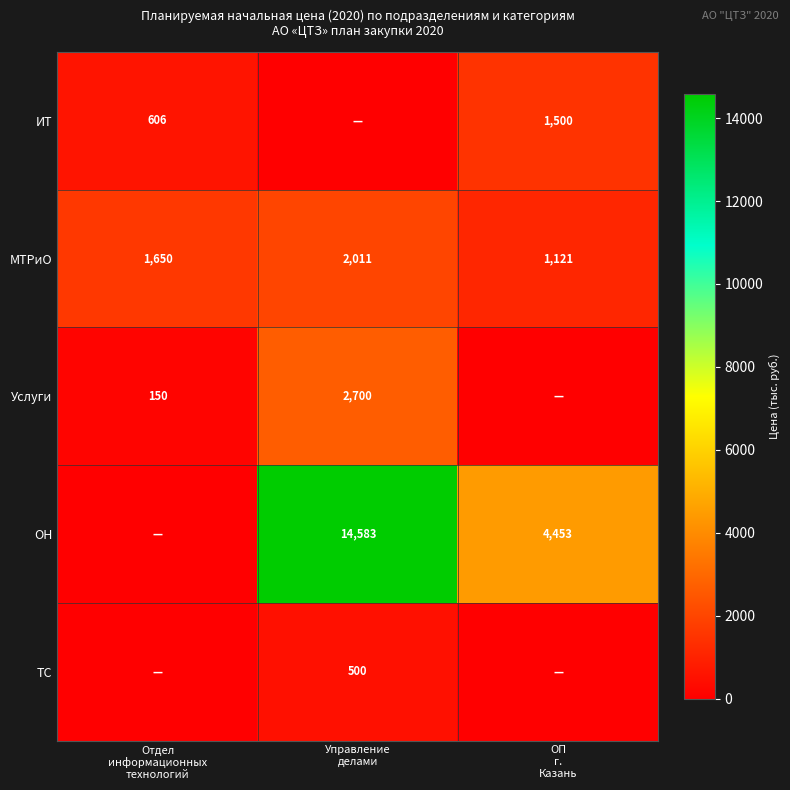

What is the minimum value for МТРиО?

1121